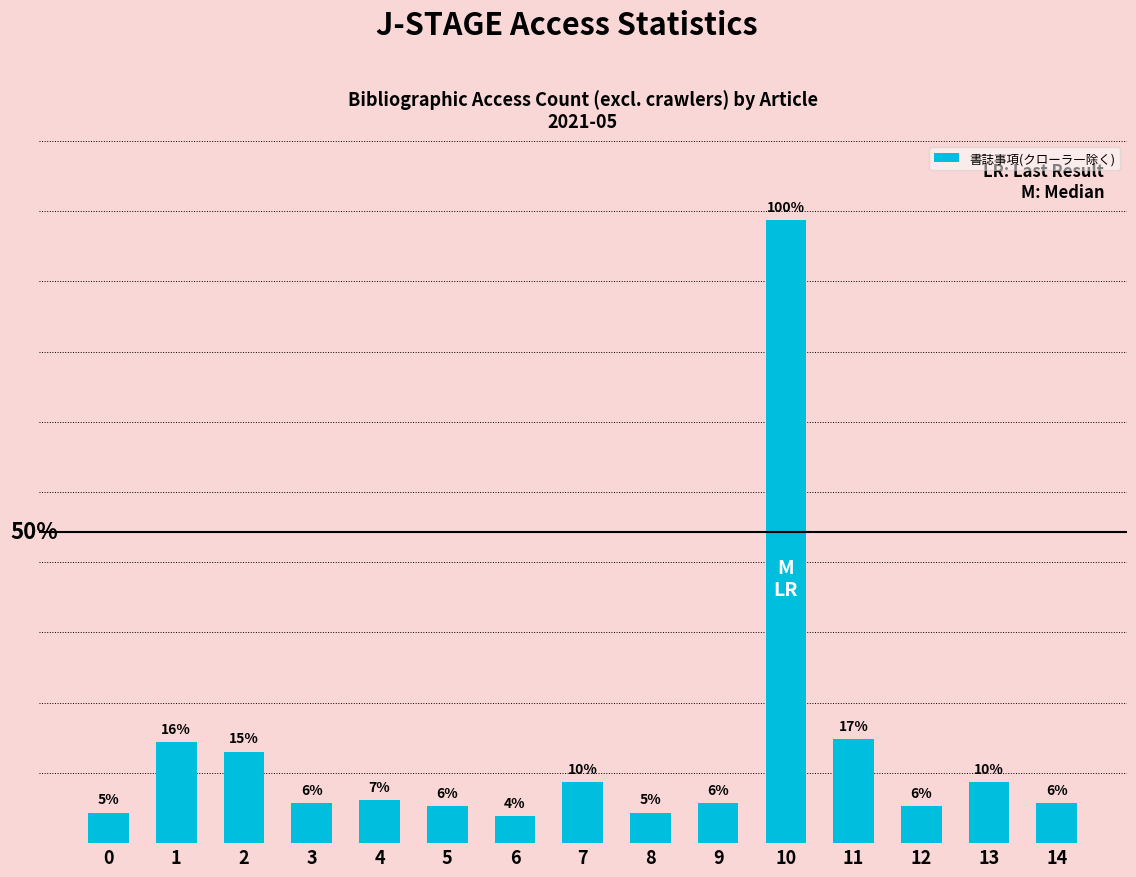

At which category does the chart reach its peak across all series?

10